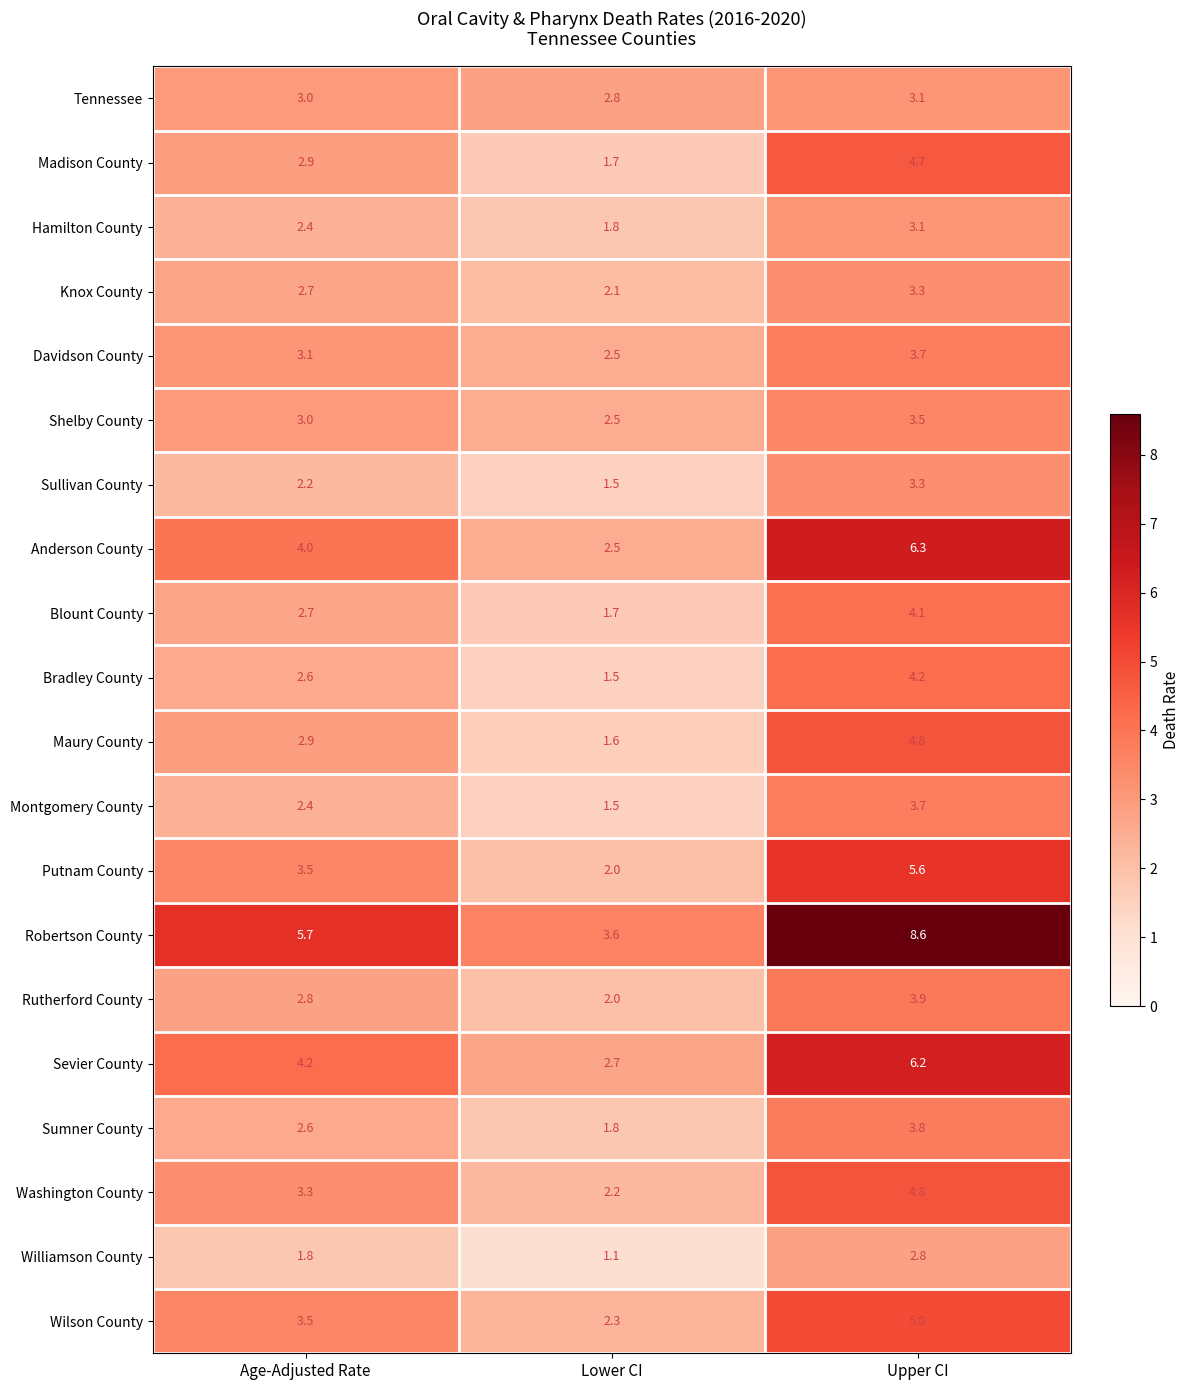

At how many categories does at least one series exceed 1?

3